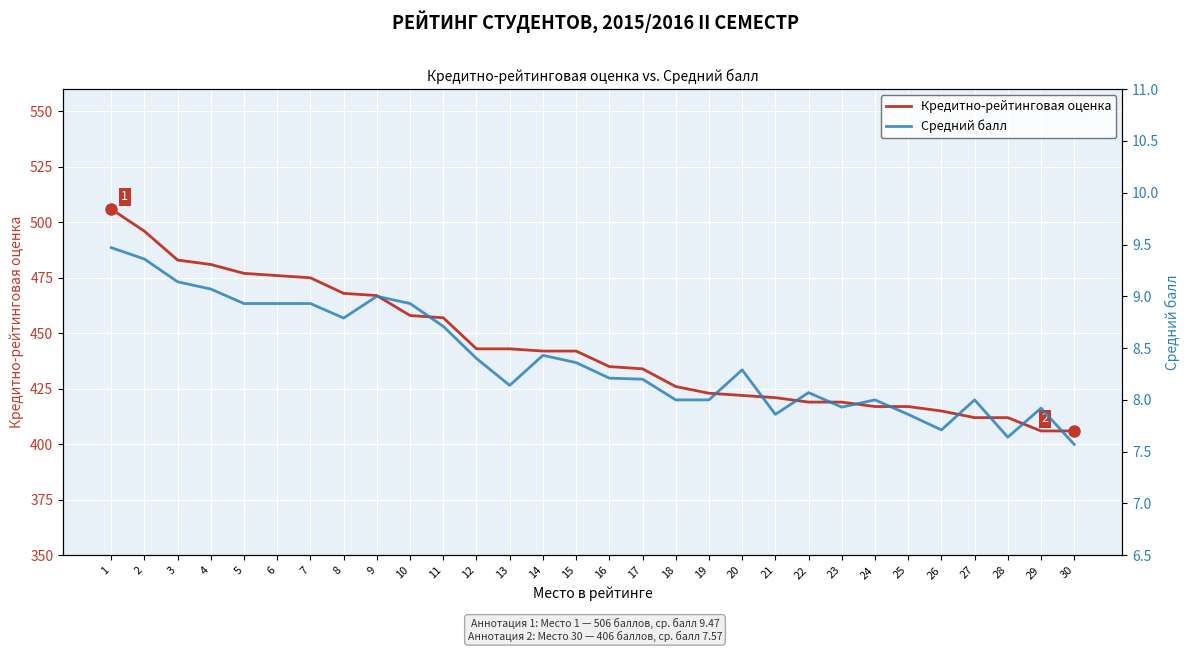

What is the difference between the maximum and second lowest values in the Кредитно-рейтинговая оценка series?

100